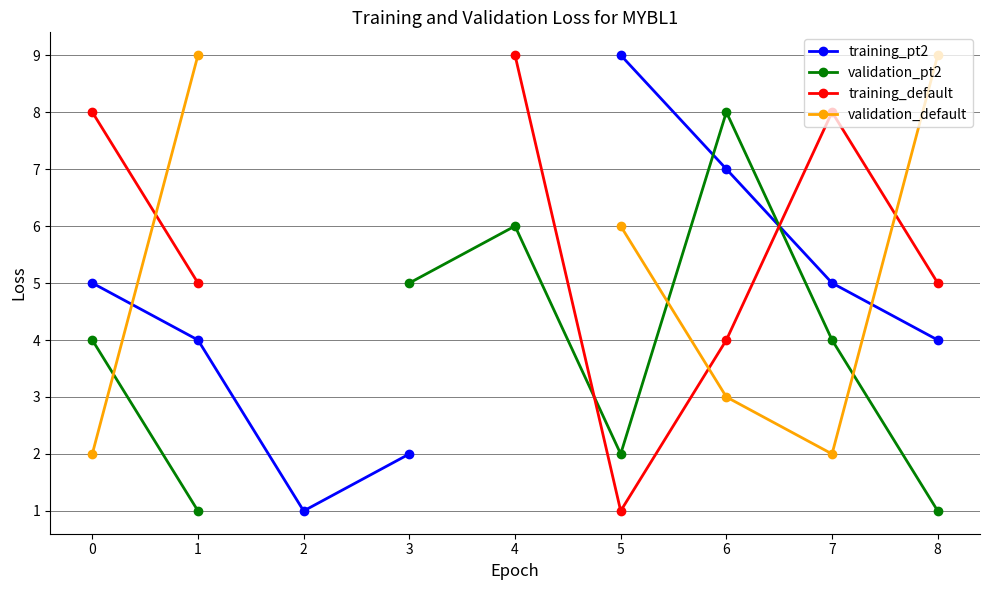

What is the difference between the highest and lowest values at 7?

6.0